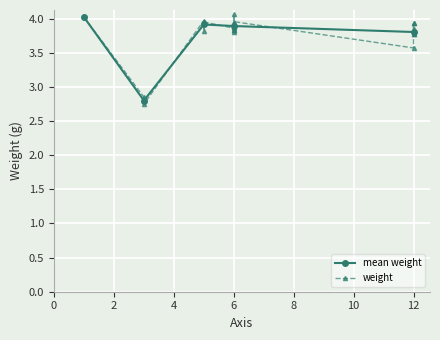

What is the sum of the values at 6 and 12?

7.8